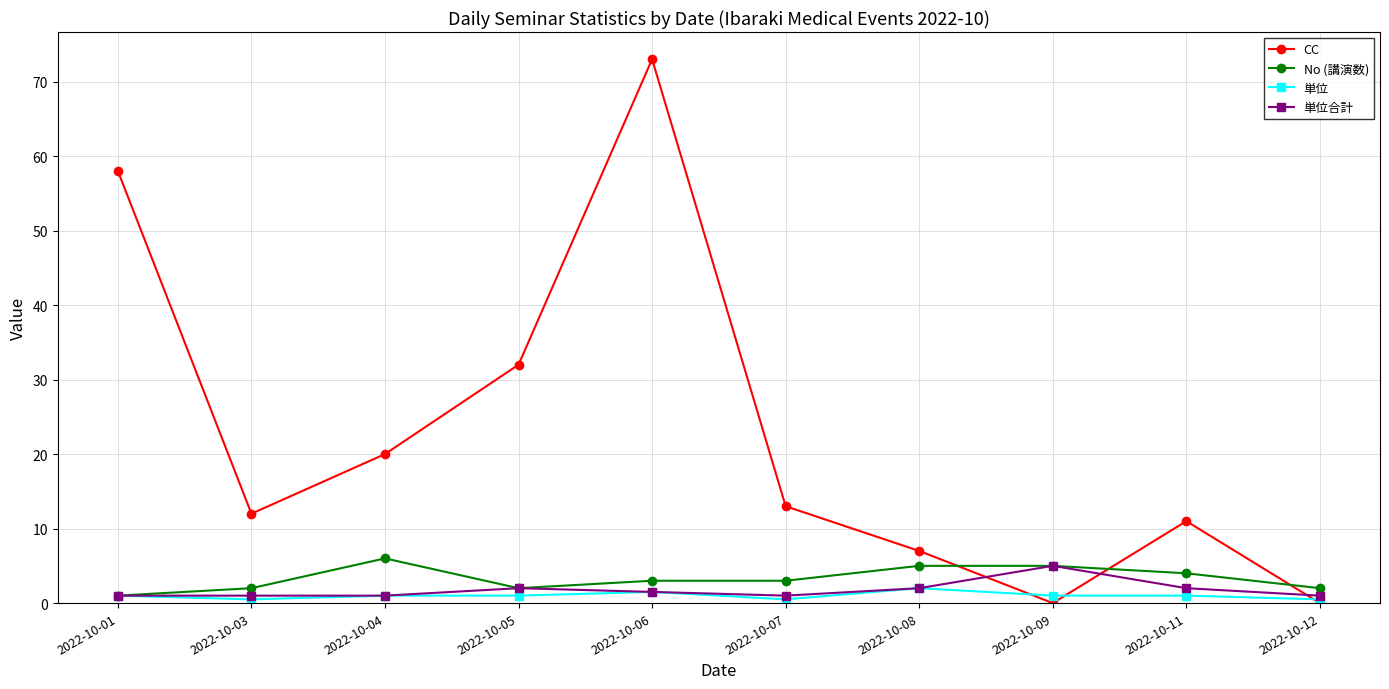

Which category has the lowest value in the No (講演数) series?

2022-10-01